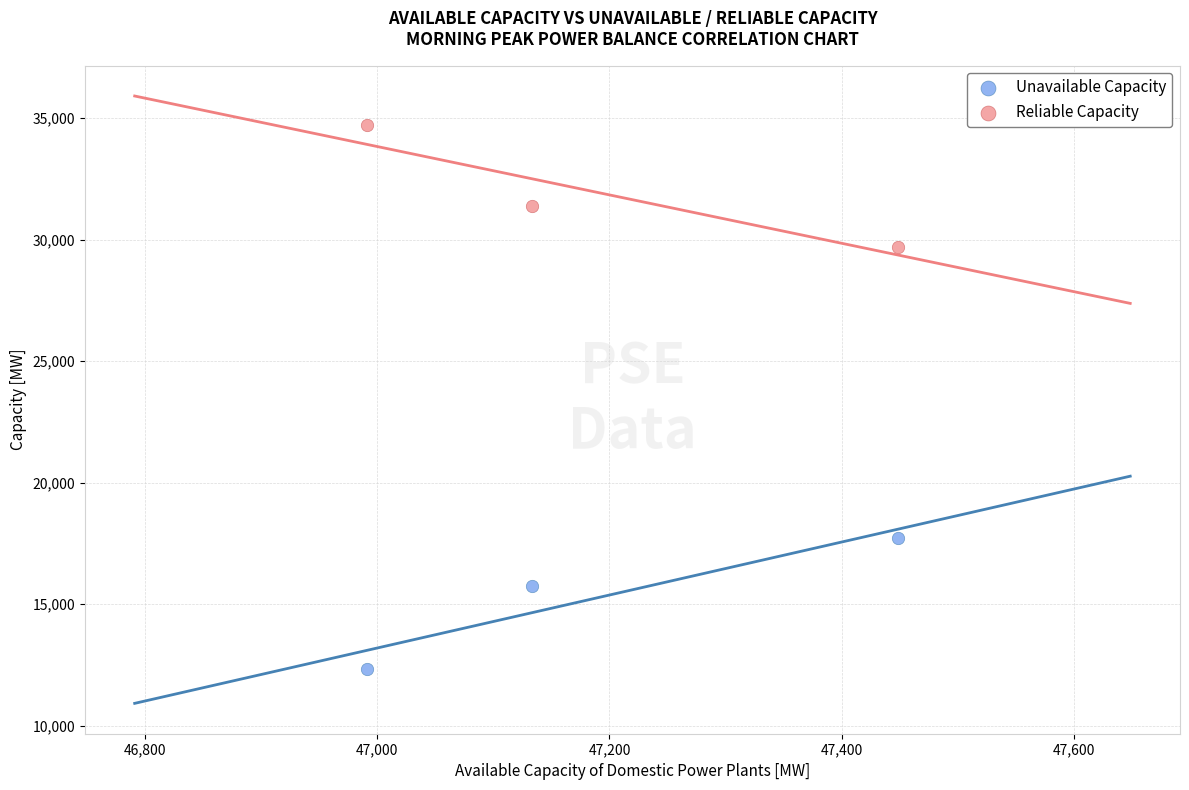

Across all data points, what is the average Y value?

23603.4